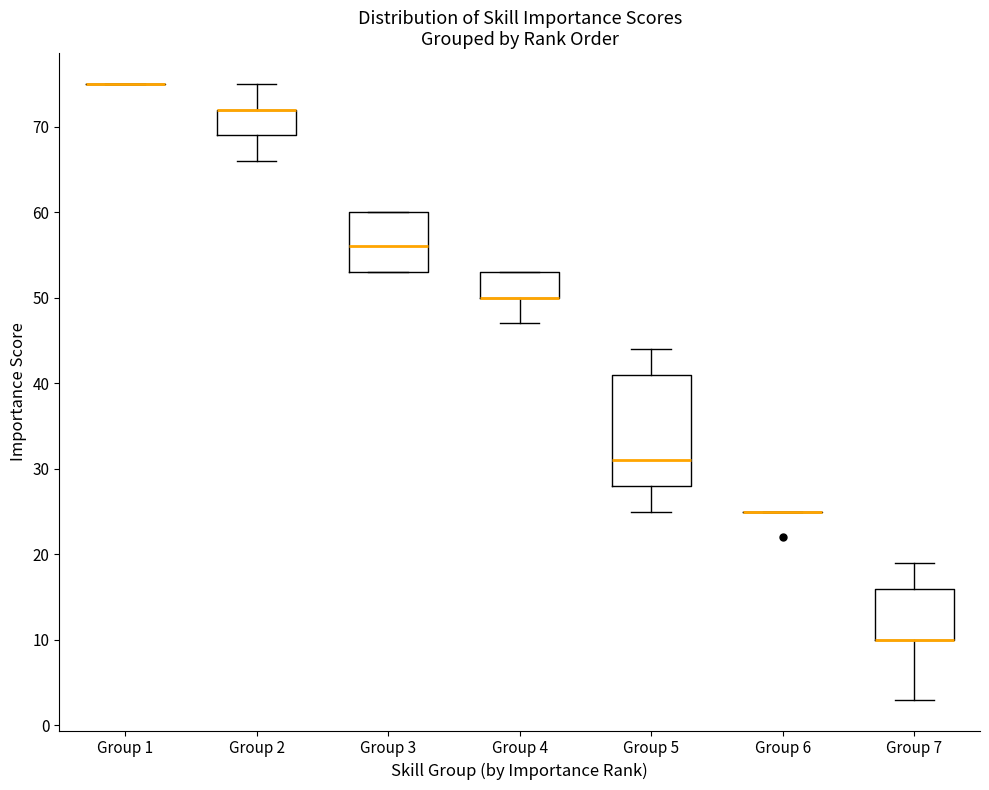

Reading left to right, transcribe this box plot: for each box, give where its median line is, the range the box spans, and where its two whiskers end, as read against the y-axis. The values are not printed on the chart, so give them approximately, as read against the axis.

Group 1: box collapsed to a line at 75, whiskers 75 to 75
Group 2: median 72 (drawn on the box's upper edge), box 69 to 72, whiskers 66 to 75
Group 3: median 56, box 53 to 60, whiskers 53 to 60
Group 4: median 50 (drawn on the box's lower edge), box 50 to 53, whiskers 47 to 53
Group 5: median 31, box 28 to 41, whiskers 25 to 44
Group 6: box collapsed to a line at 25, whiskers 25 to 25
Group 7: median 10 (drawn on the box's lower edge), box 10 to 16, whiskers 3 to 19